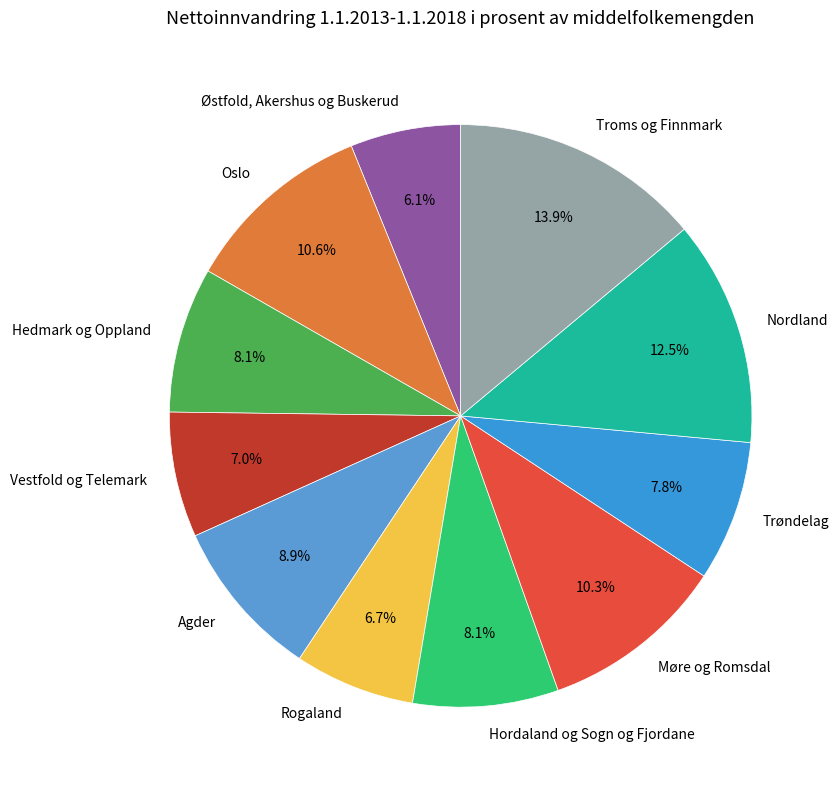

Count the number of slices in the pie.

11